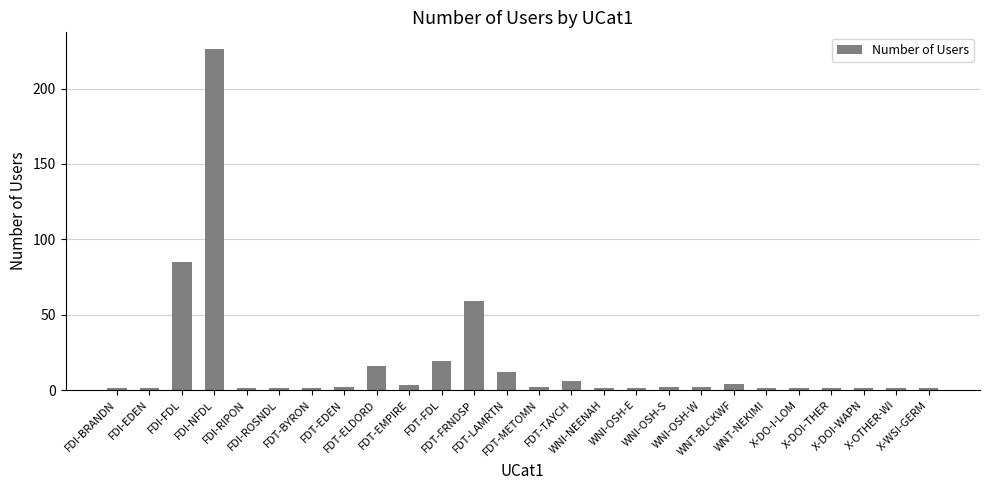

Read the value at FDT-FRNDSP, to the nearest 50.

50